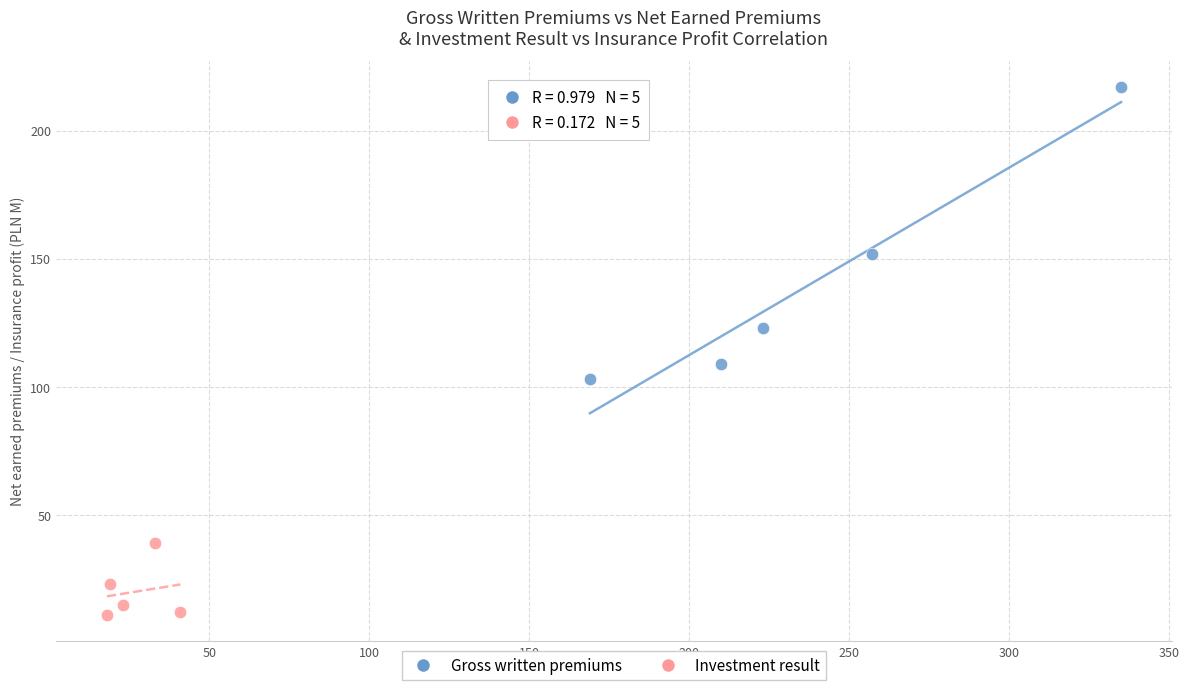

What are all the series names shown in the legend?

Gross written premiums, Investment result